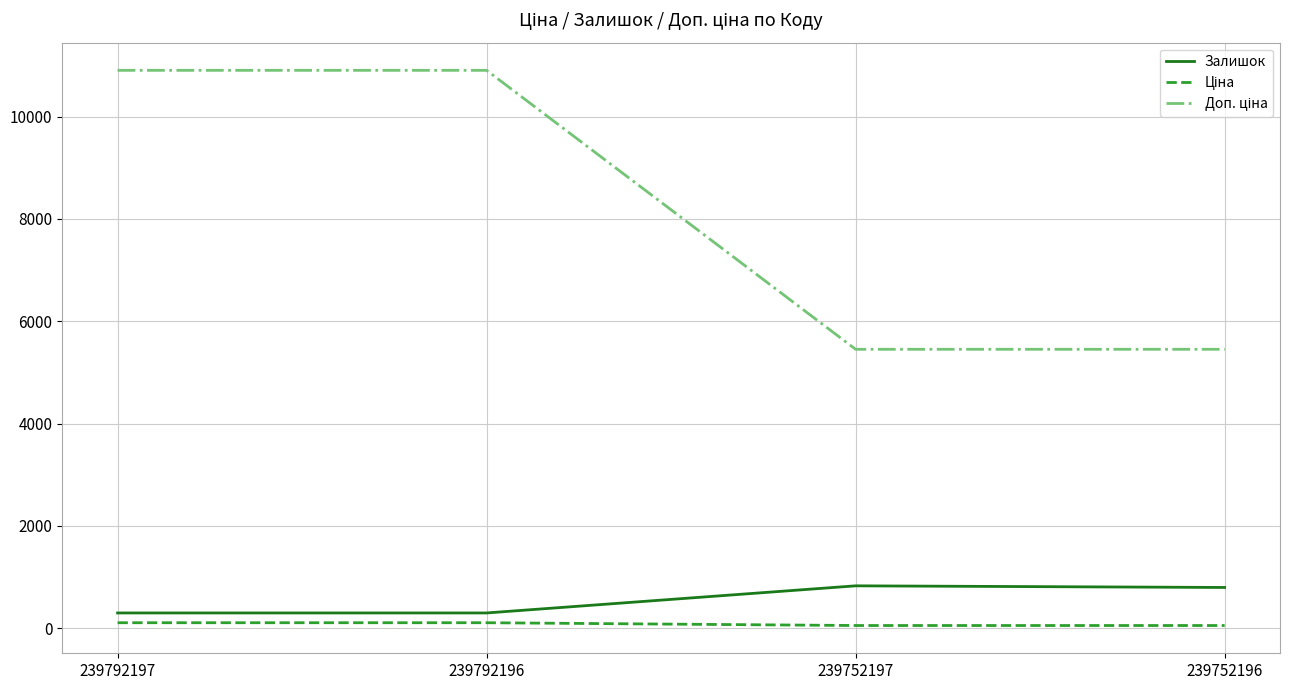

True or false: Залишок has a value of 300.0 at 239792197.

True